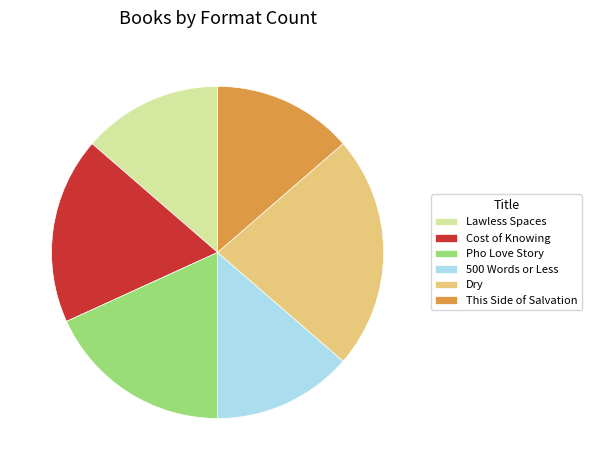

What is the largest slice in the pie chart?

Dry